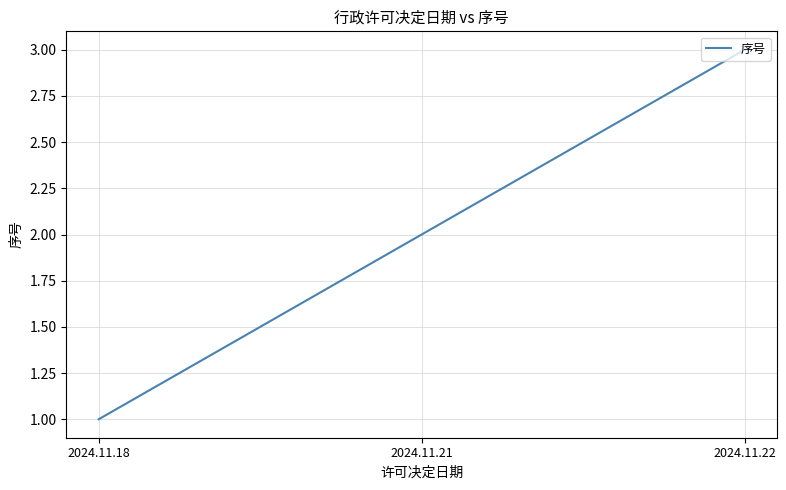

List the labels in order of value, largest first.

2024.11.22, 2024.11.21, 2024.11.18